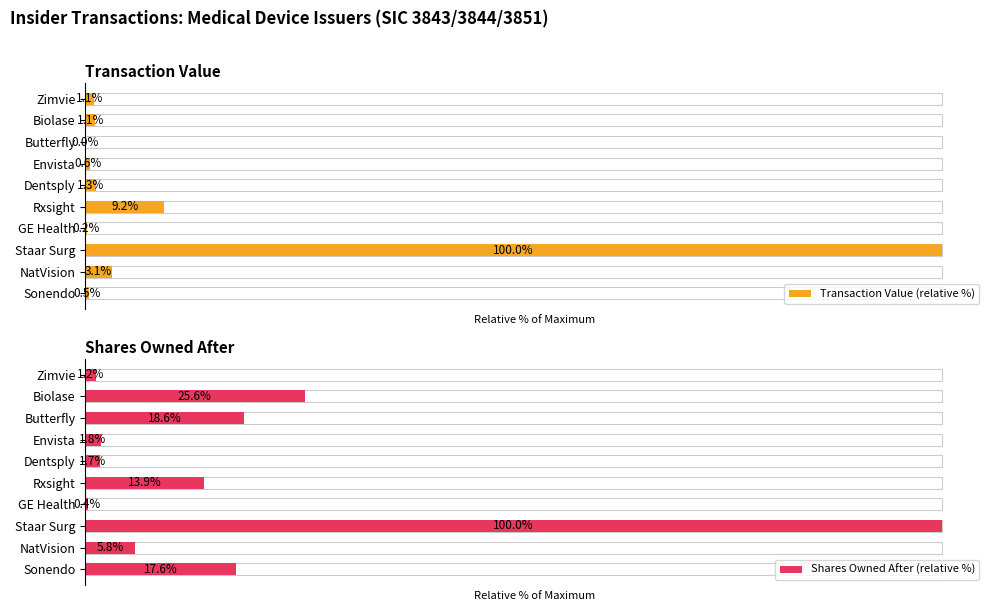

Rank the categories by Shares Owned After (relative %) value from lowest to highest.

GE Health, Zimvie, Dentsply, Envista, NatVision, Rxsight, Sonendo, Butterfly, Biolase, Staar Surg